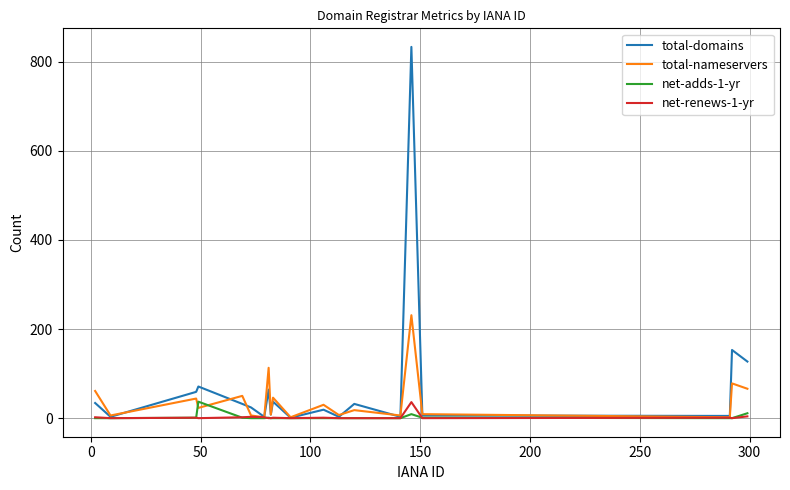

Does the chart have visible grid lines?

Yes